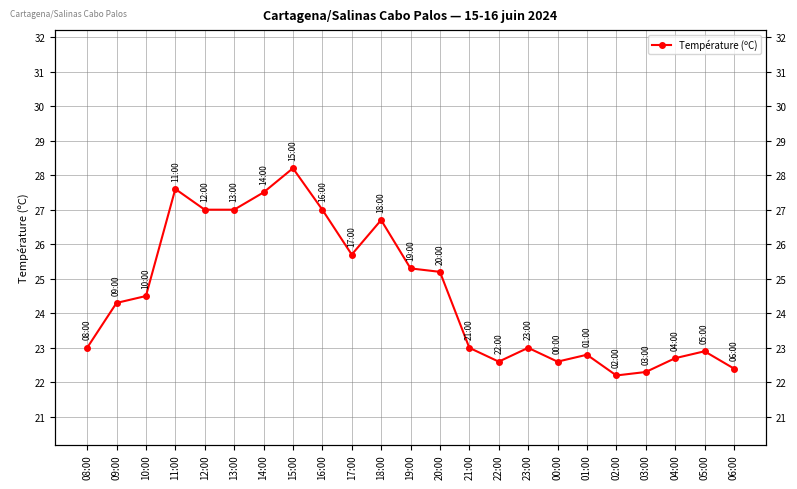

What position from the left is 09:00?

2